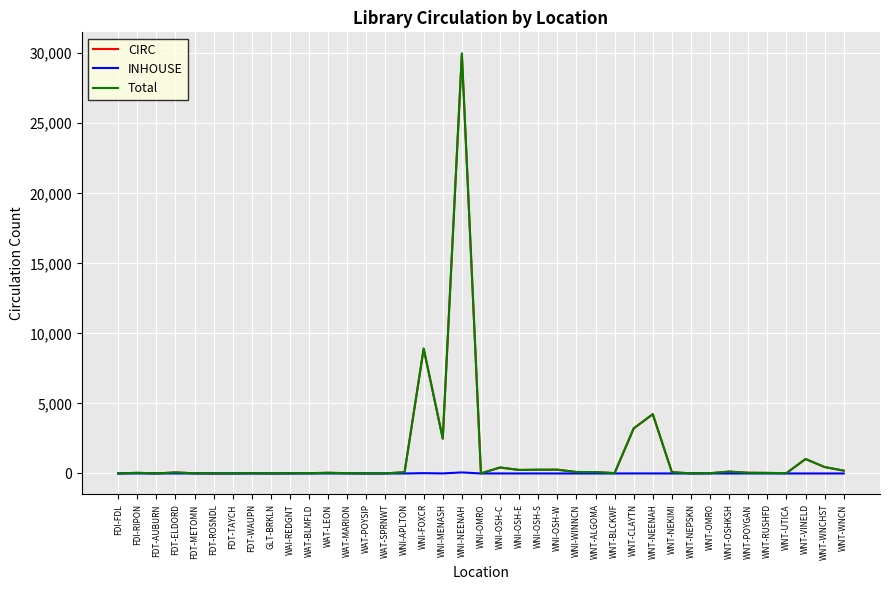

At which category is the sum across all series the highest?

WNI-NEENAH